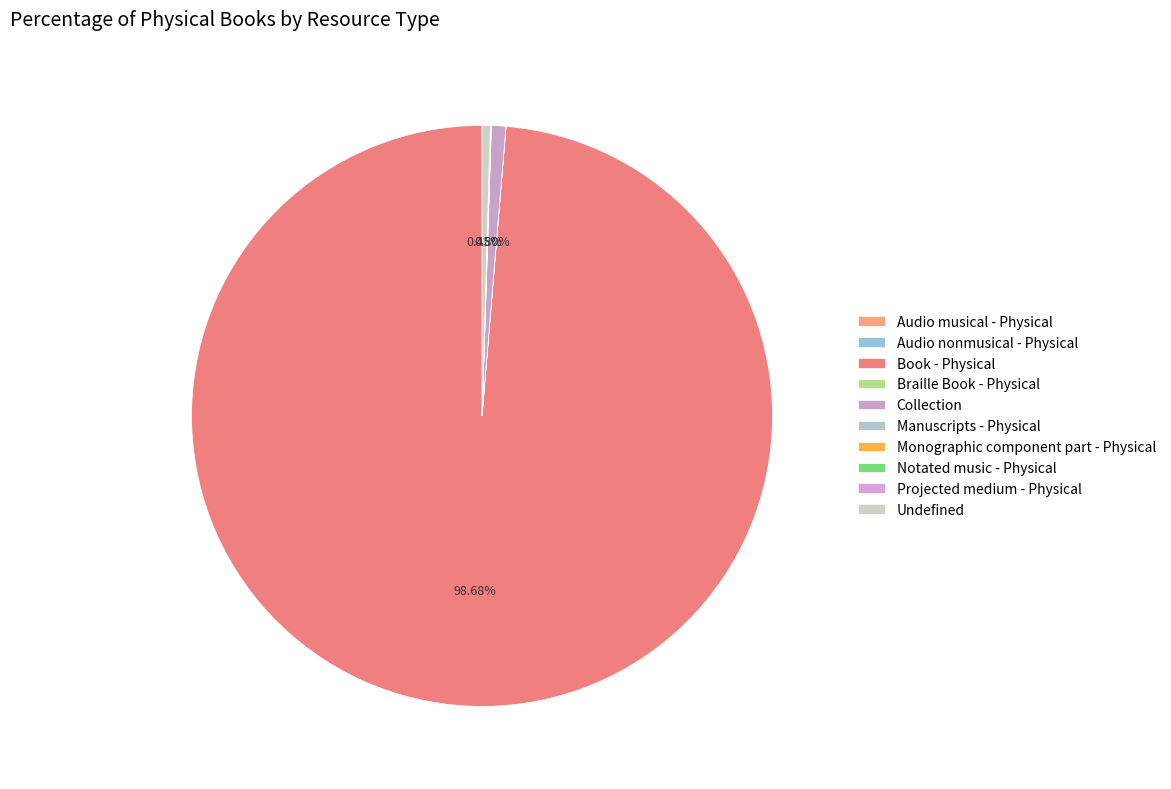

Is there a majority slice in this chart?

Yes